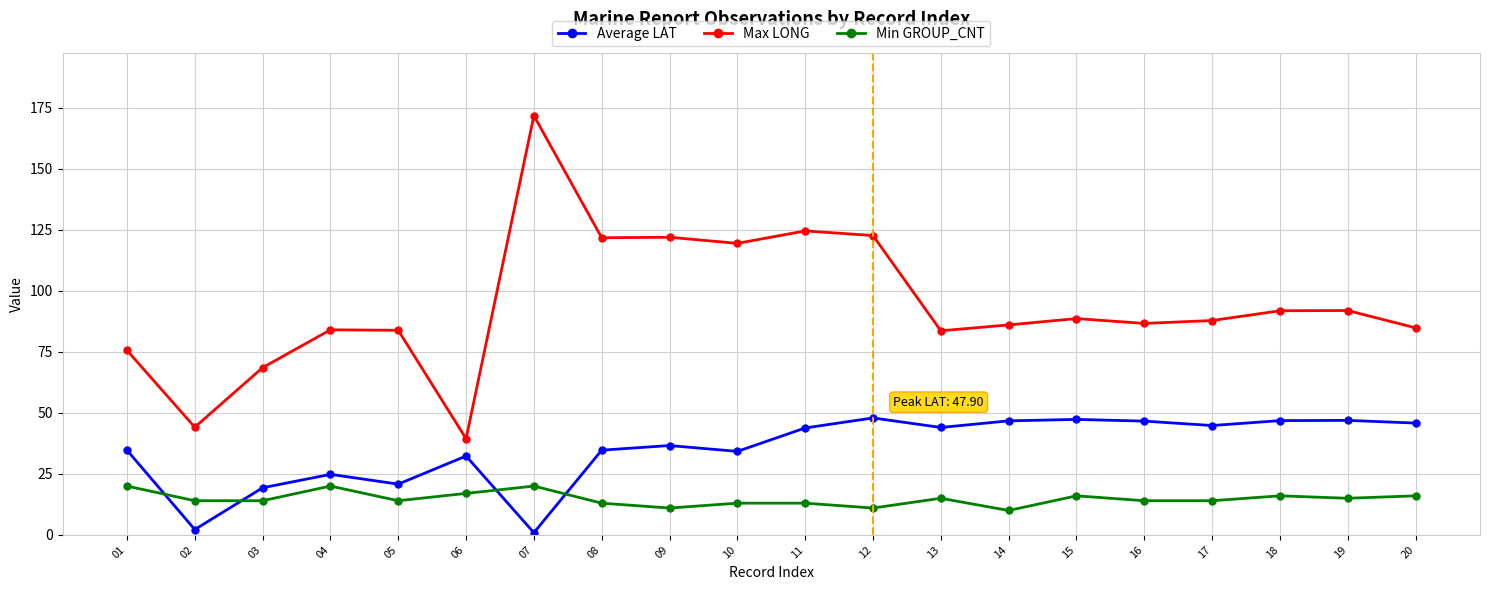

What are all the series names shown in the legend?

Average LAT, Max LONG, Min GROUP_CNT